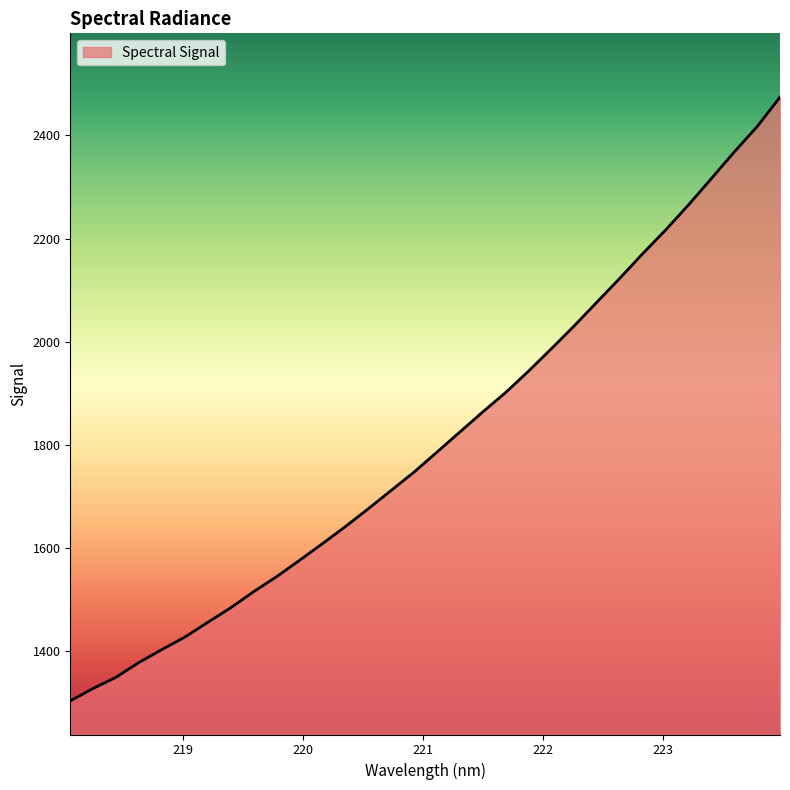

What is the maximum value shown in the chart?

2474.4